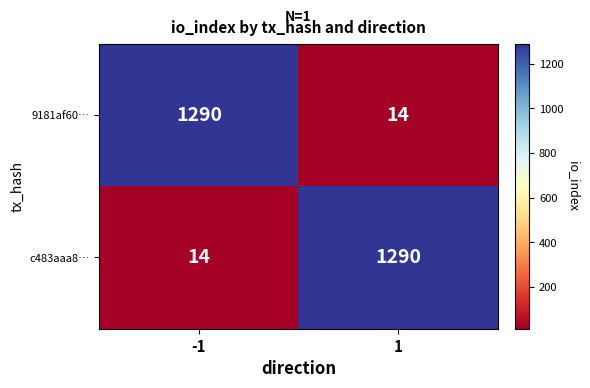

What is the sum of all 9181af60… values?

1304